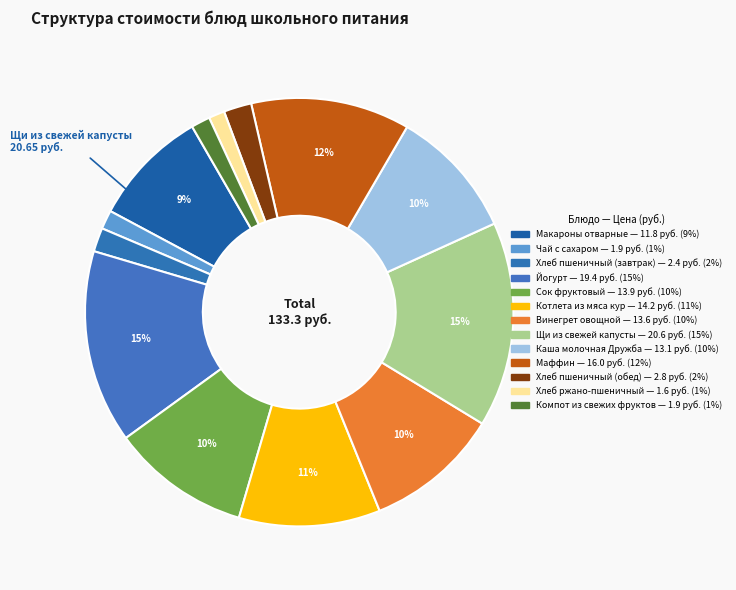

To the nearest percent, what is the difference between the largest and smallest slice percentages?

14%